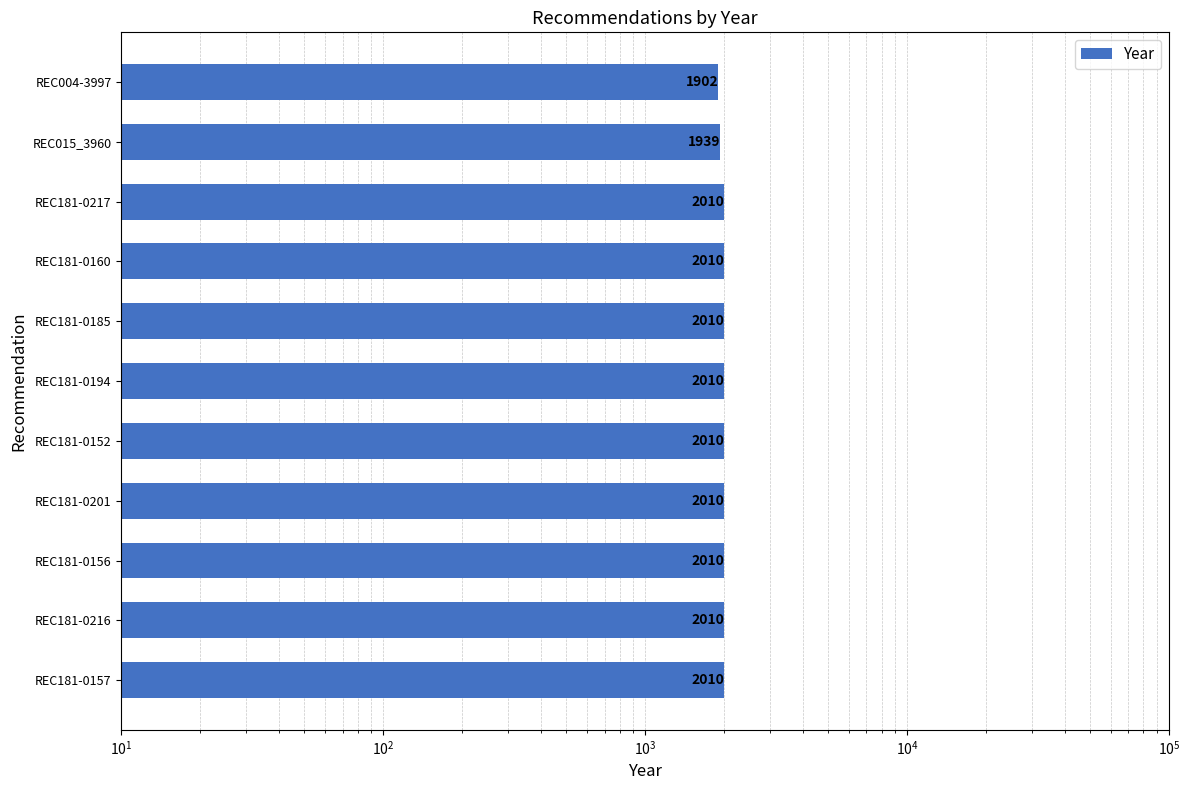

Is it true that the value at REC181-0216 is 932?

False